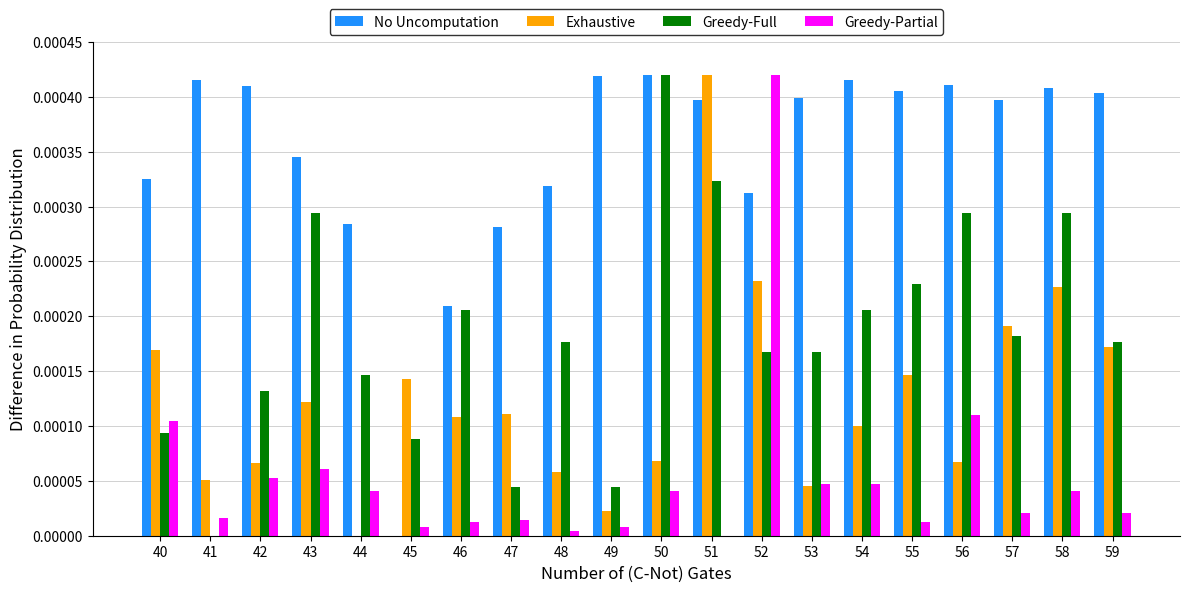

Which series changed the most between 41 and 58?

Greedy-Full